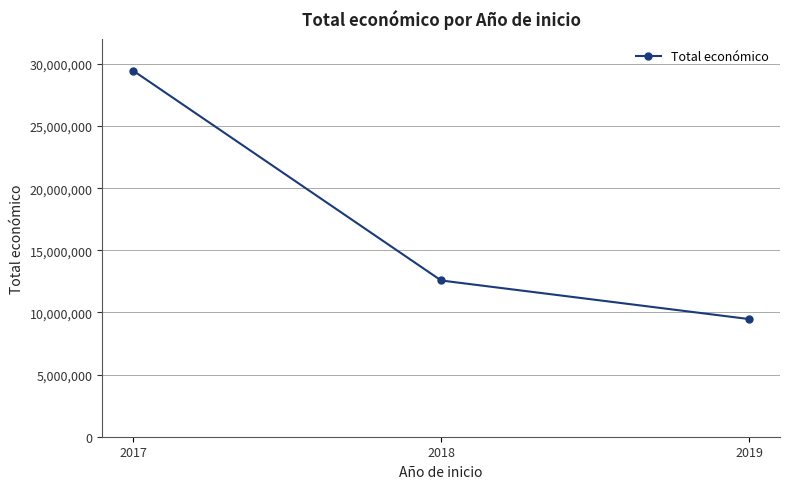

Reading left to right, what are all the values shown in this chart?

29455972	12570738	9464983